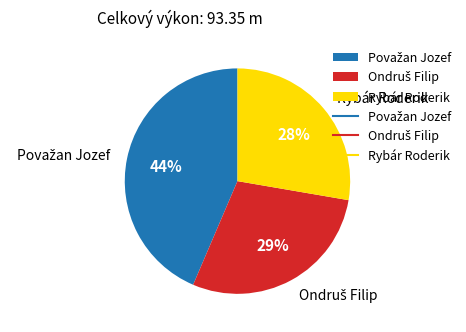

What is the smallest slice in the pie chart?

Rybár Roderik